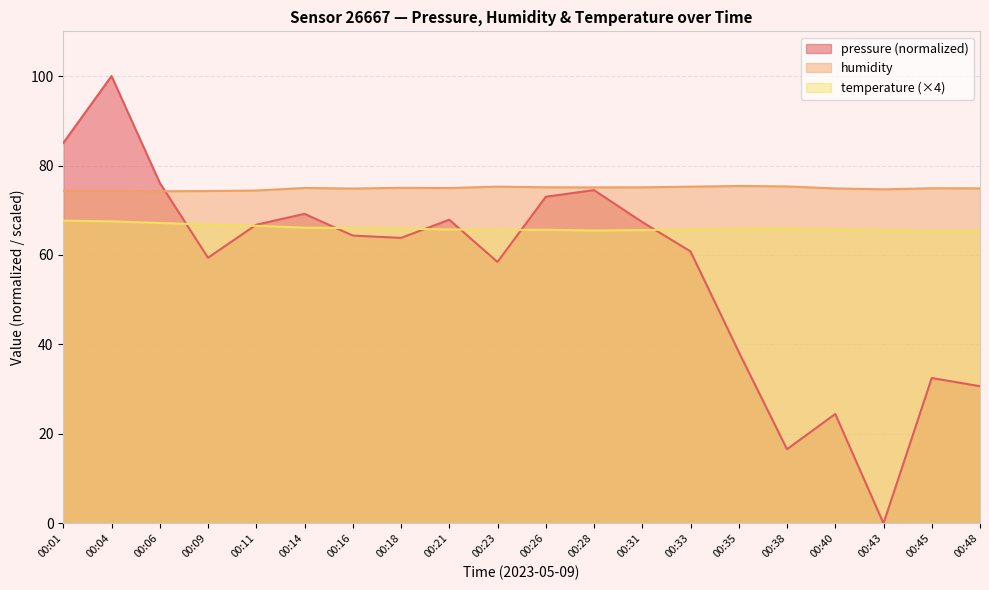

What is the highest value of the pressure series?

100.0